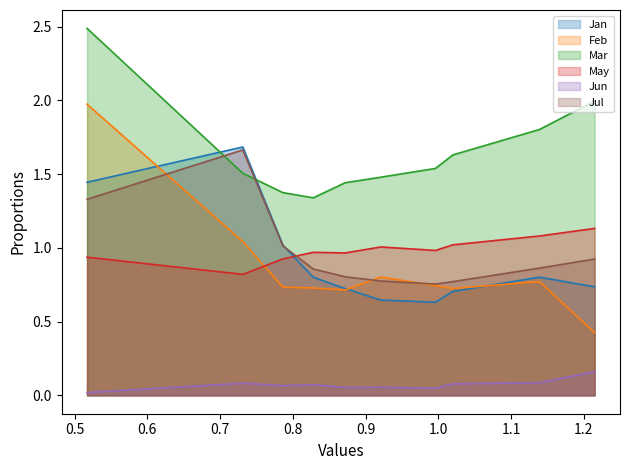

What is the value of the Jun point at the 3rd from the left?

0.1